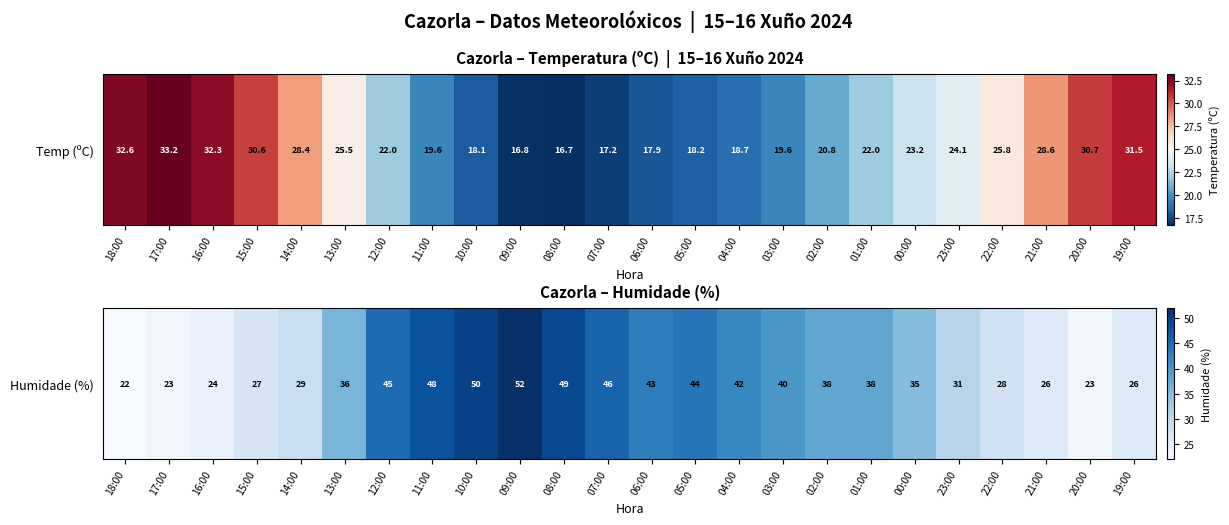

What is the smallest value displayed?

22